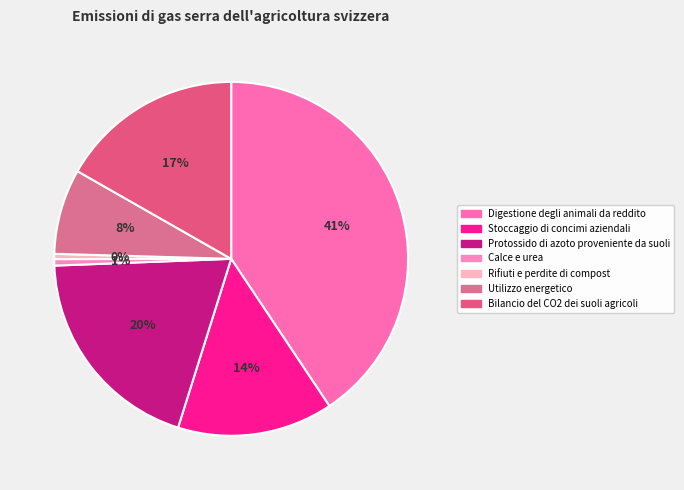

Does Calce e urea account for over 50% of the chart?

No